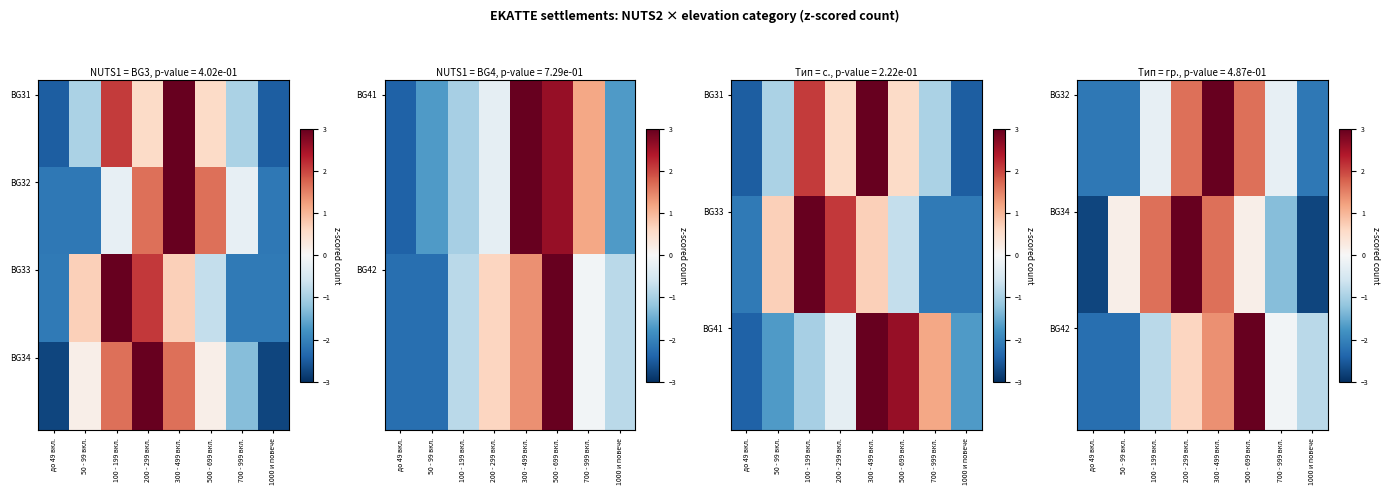

Between 700 - 999 вкл. and 1000 и повече, which is larger?

700 - 999 вкл.